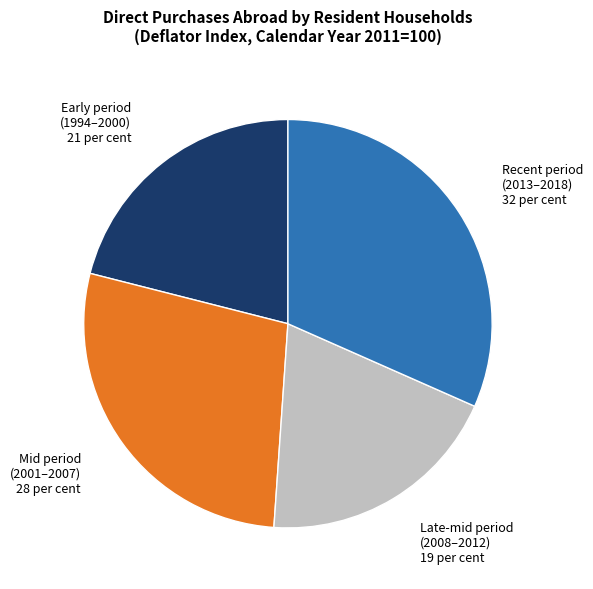

How many slices are in this pie chart?

4